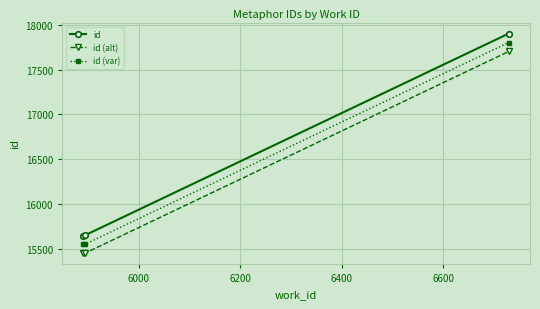

What is the difference between the maximum and minimum values in the id (alt) series?

2256